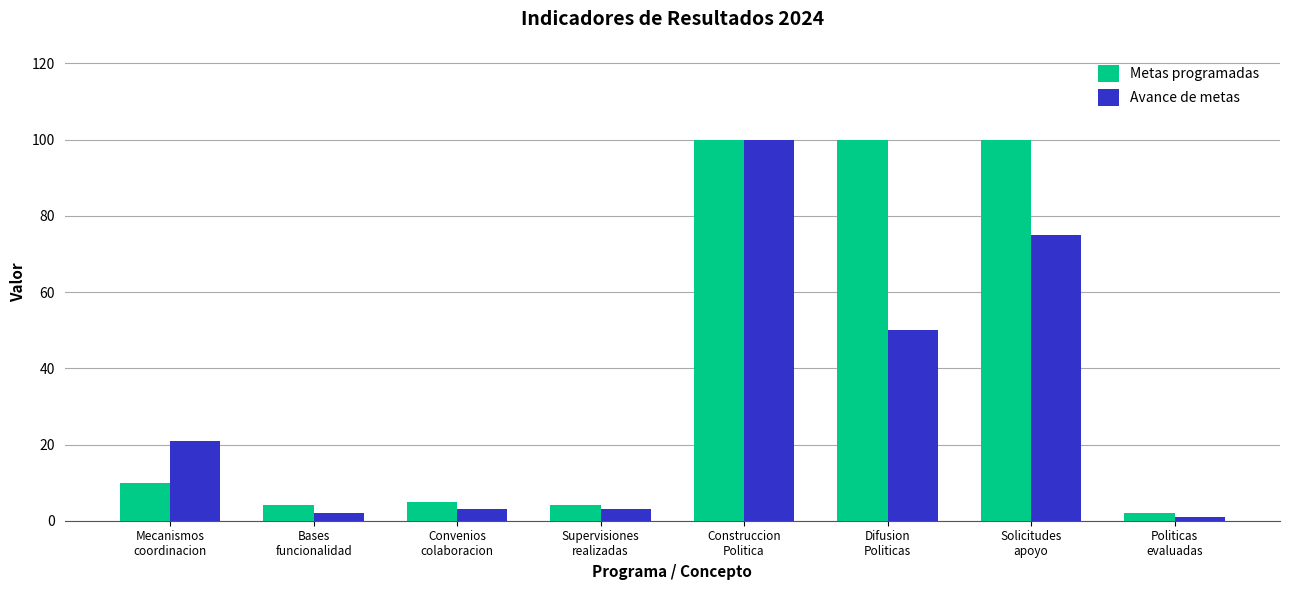

Where is Avance de metas nearest to the value 50?

Difusion
Politicas